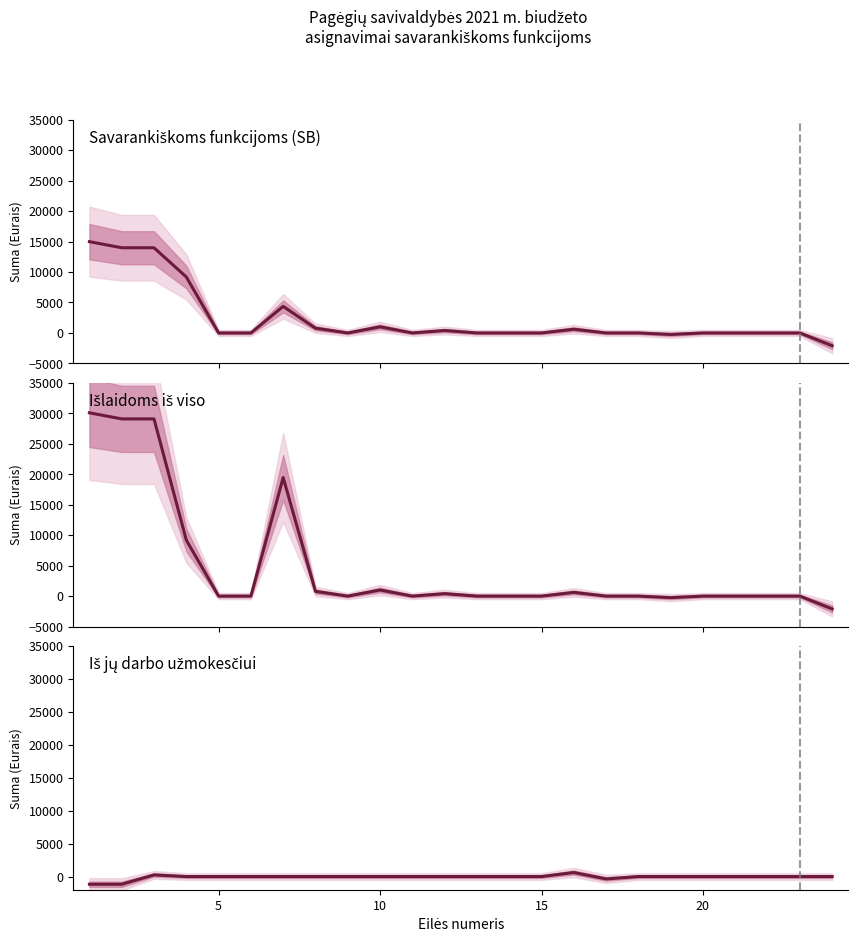

The Išlaidoms iš viso series shows 13943 at 12. True or false?

False